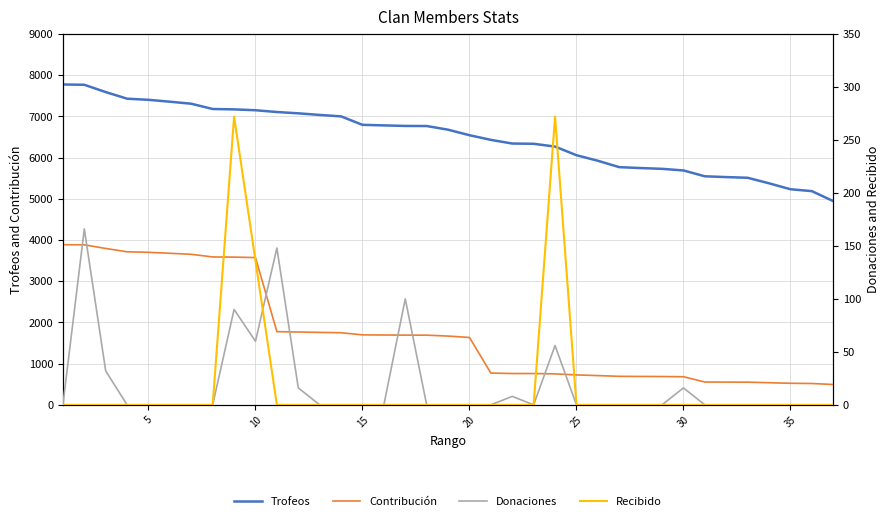

True or false: Contribución and Trofeos intersect in this chart.

False